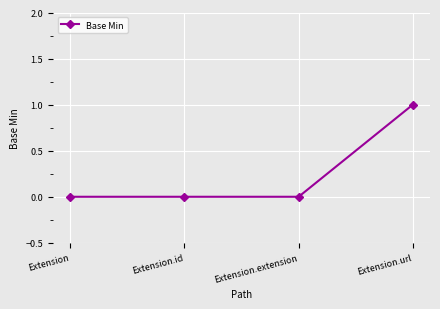

True or false: there are more than 1 points higher than both neighbors.

False